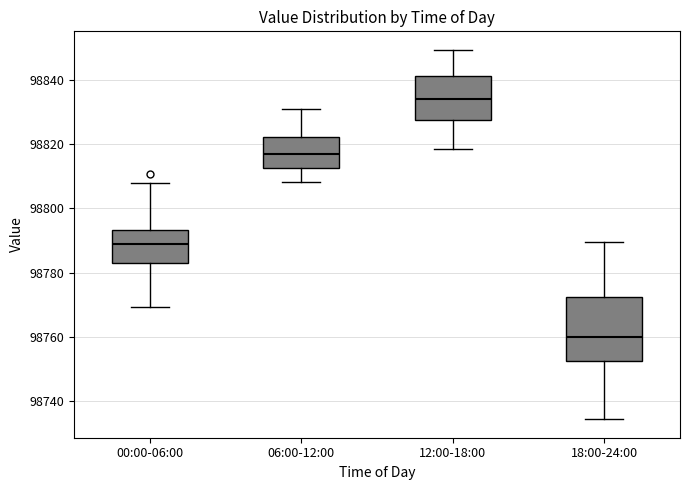

Which box is the tallest, from its lower edge to its upper edge?

18:00-24:00